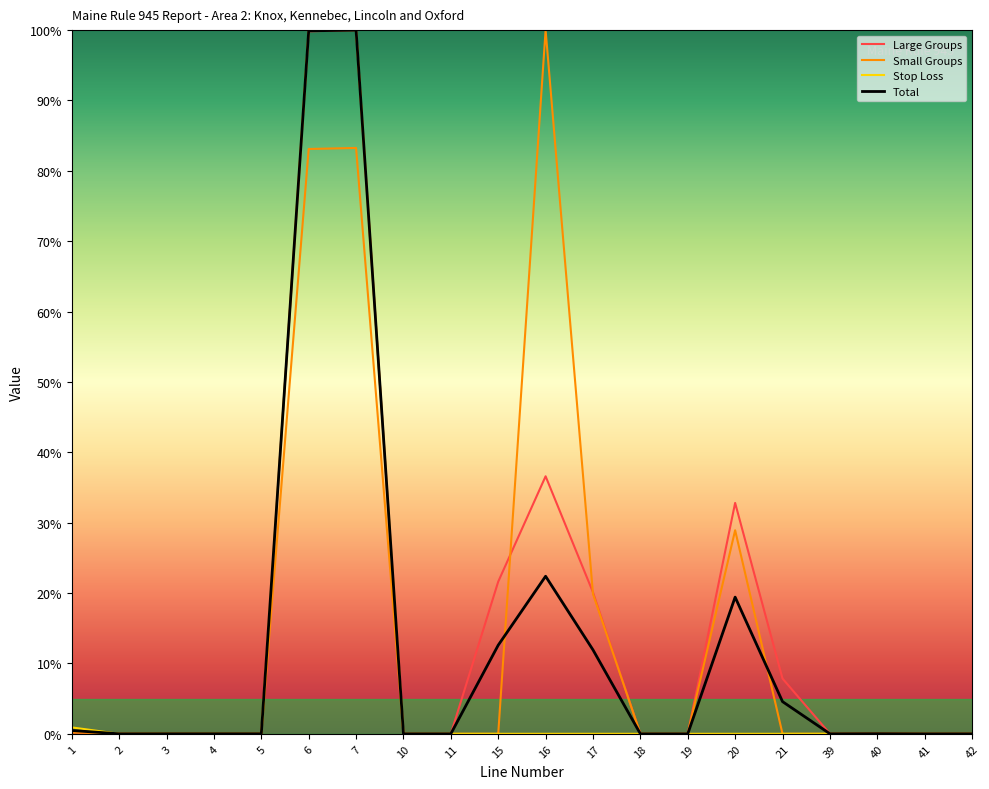

What are all the series names shown in the legend?

Large Groups, Small Groups, Stop Loss, Total